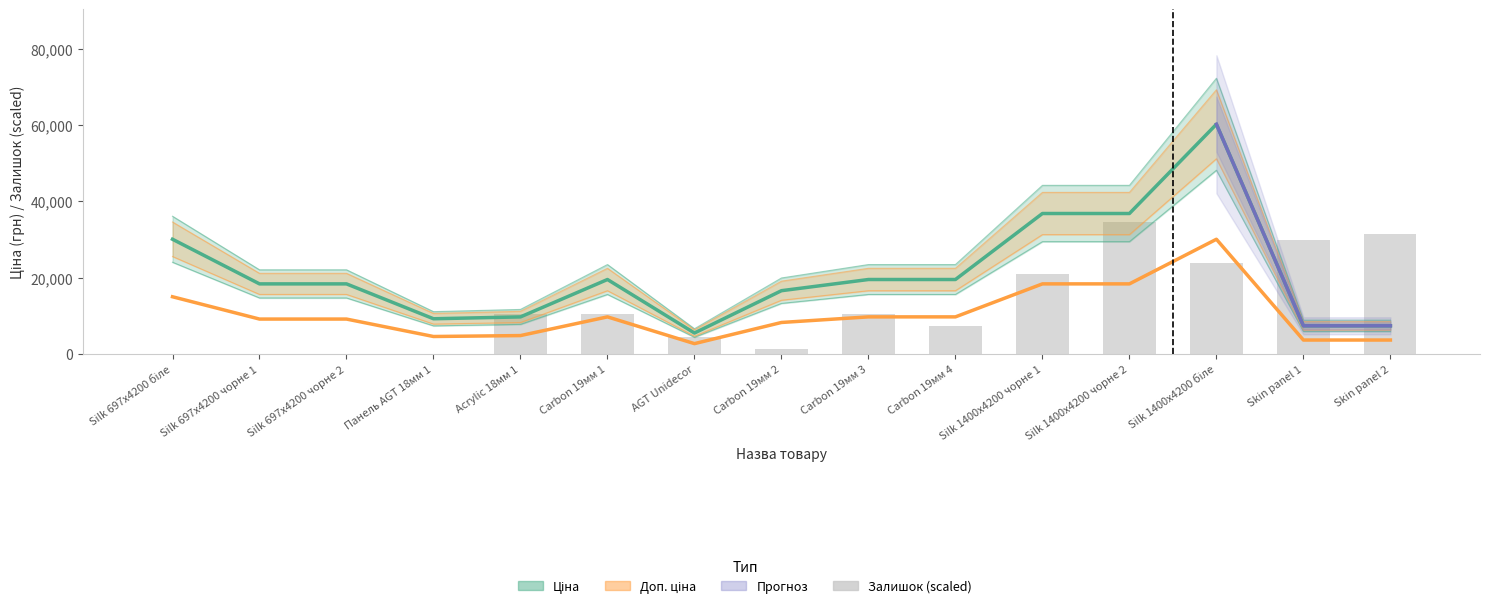

Is the value of Ціна at Skin panel 1 greater than the value of Залишок at AGT Unidecor?

Yes